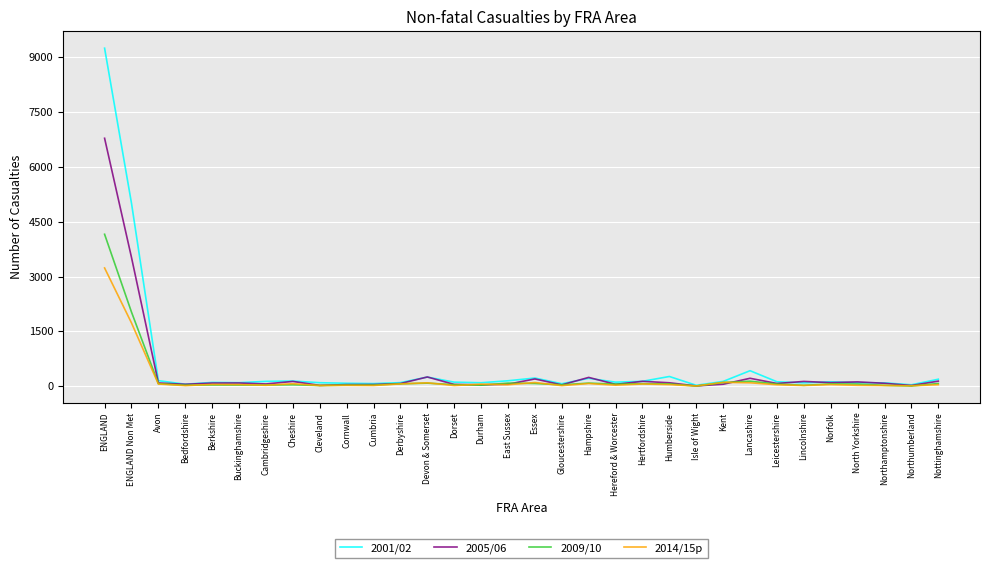

Is it true that 2009/10 equals 7 at Isle of Wight?

True